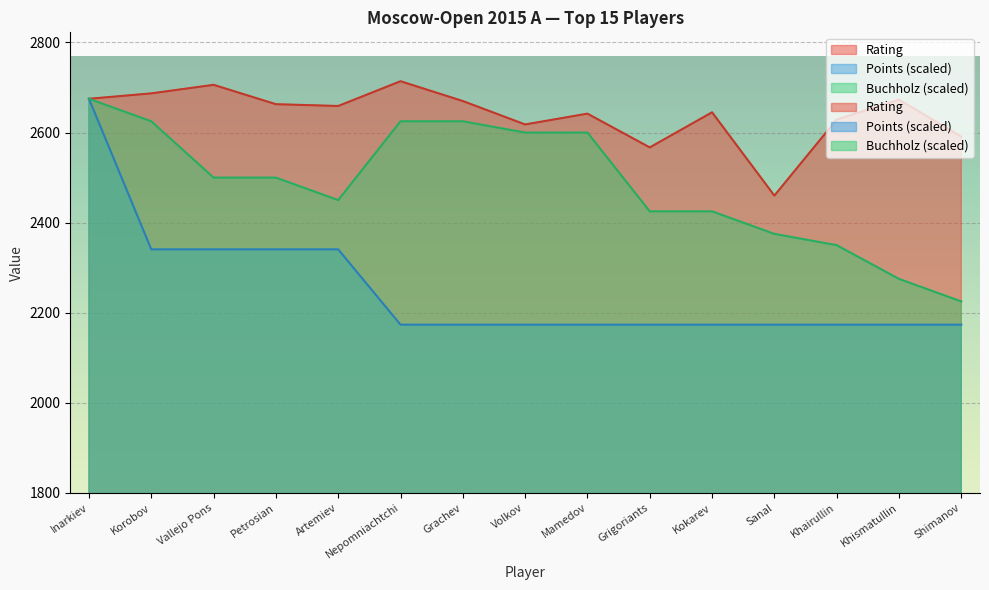

True or false: Points and Rating cross at least once.

False